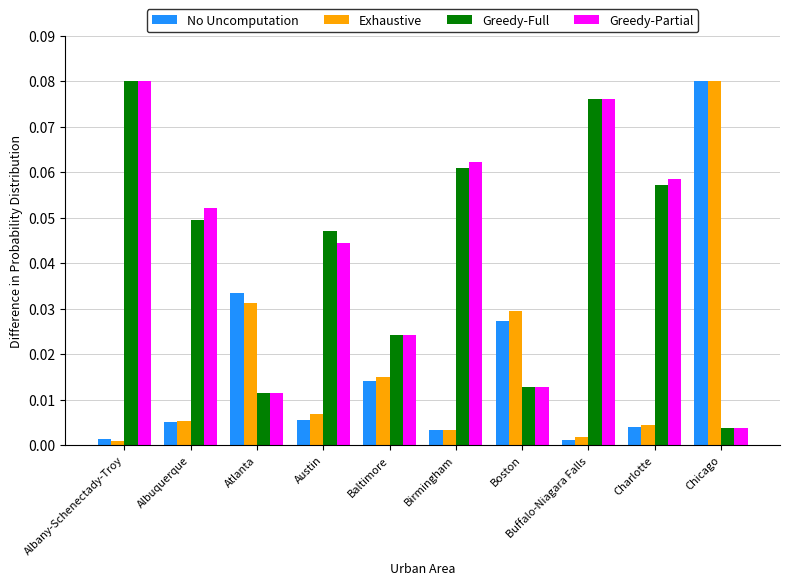

Which series changed the most between Atlanta and Charlotte?

Greedy-Partial